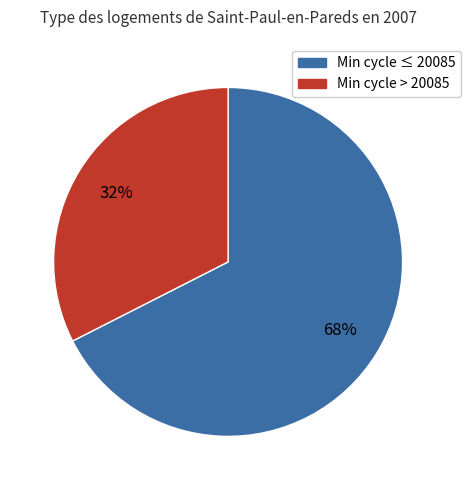

How many slices are in this pie chart?

2